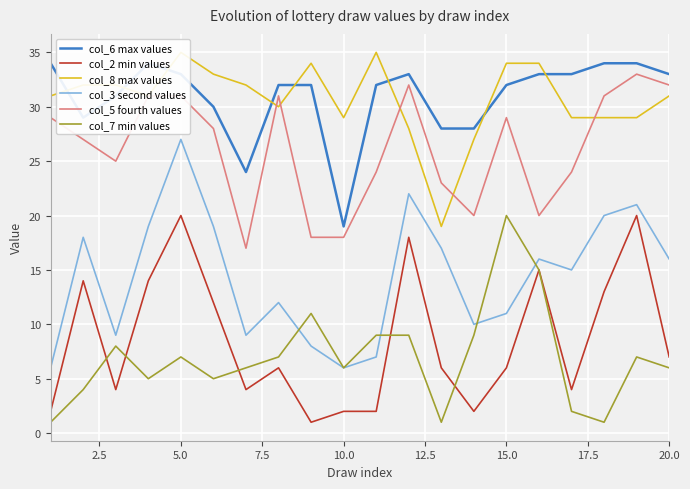

True or false: col_3 second values and col_5 fourth values cross at least once.

False